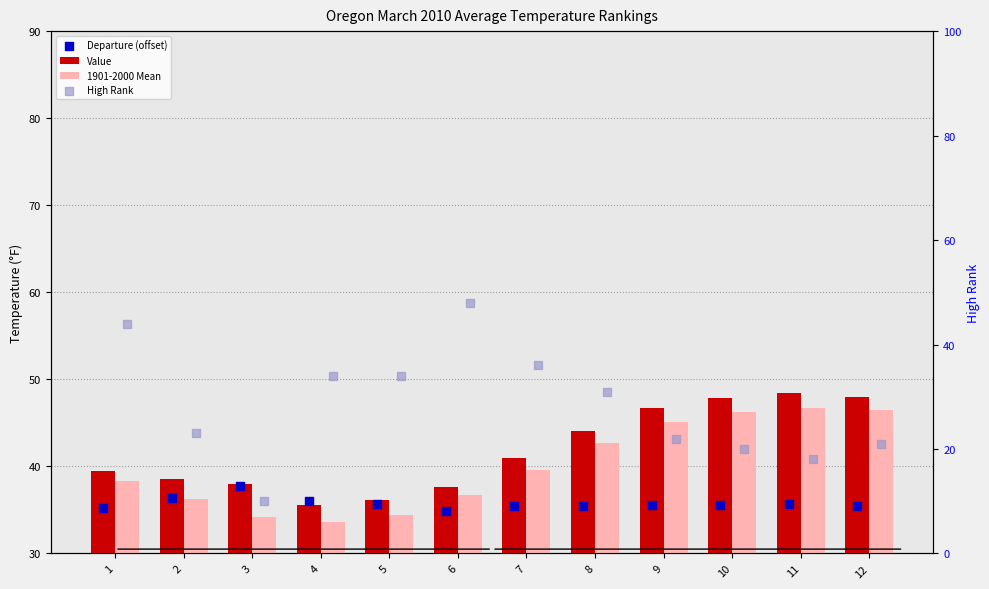

Which series reaches the minimum Y coordinate?

High Rank